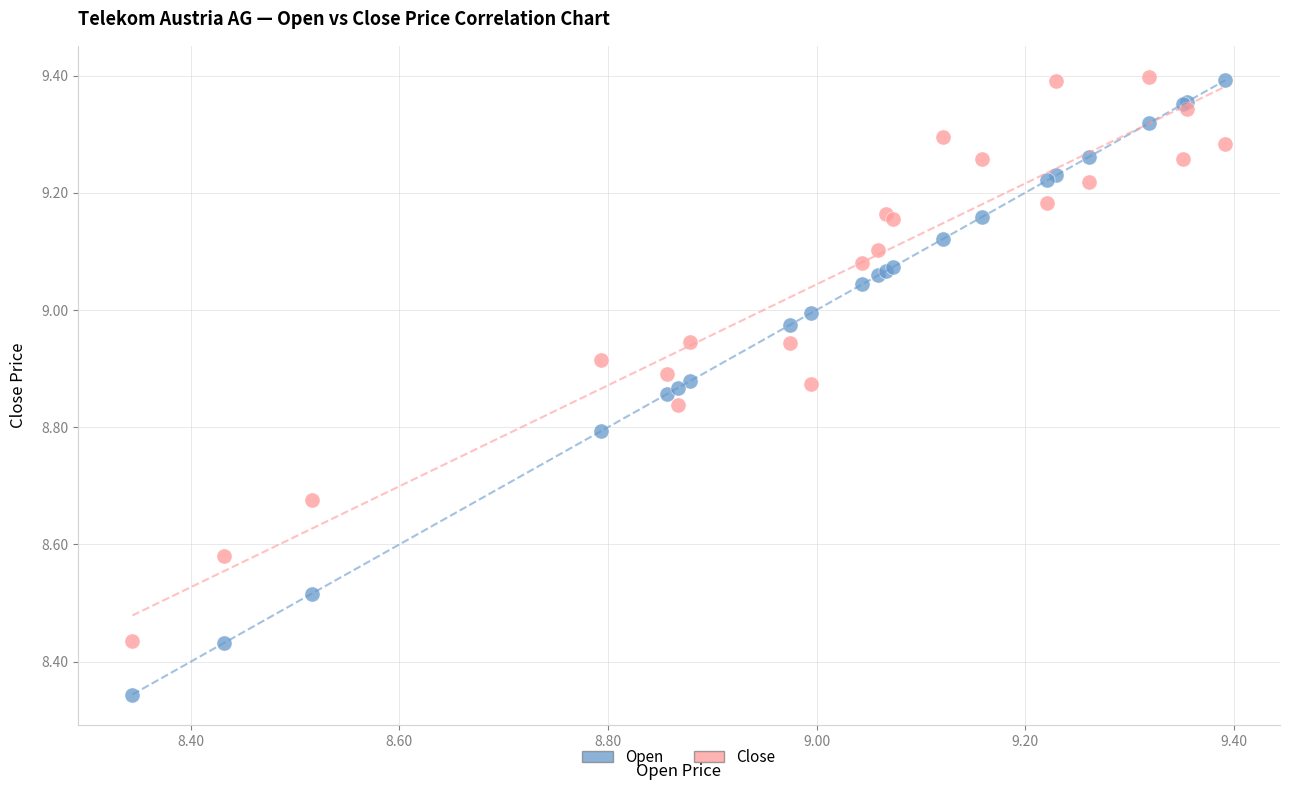

What are all the series names shown in the legend?

Open, Close